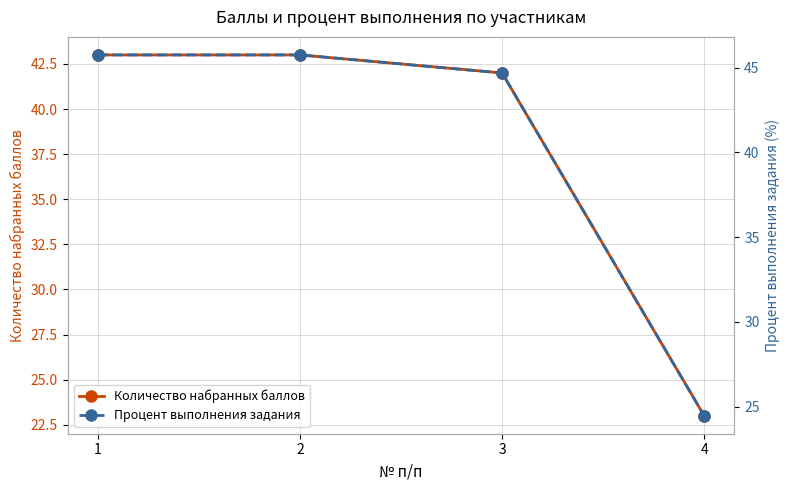

What is the value of the Процент выполнения задания point at the 1st from the left?

45.7